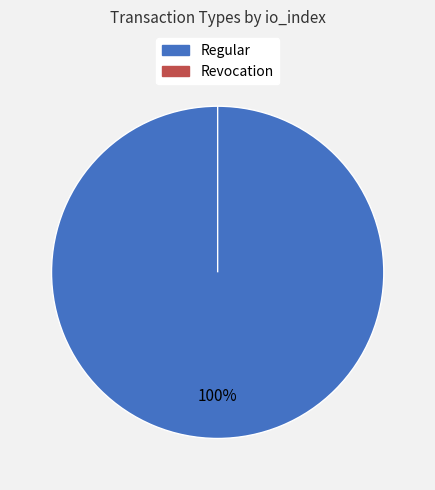

What portion of the pie excludes Revocation?

100.0%